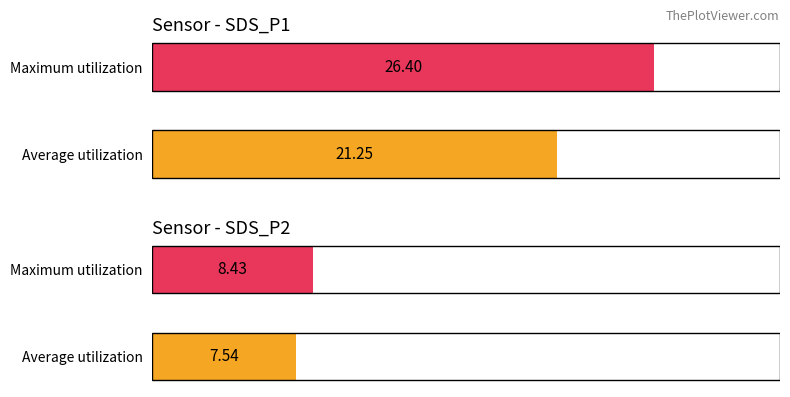

What is the total value across all series at Average utilization?

28.8